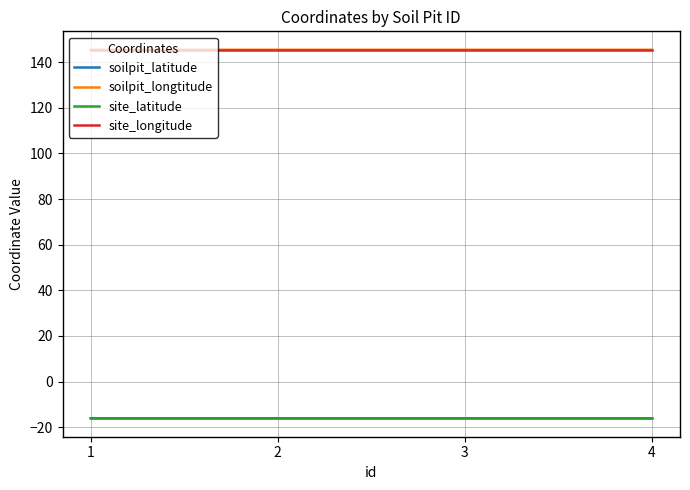

True or false: site_latitude and site_longitude intersect in this chart.

False